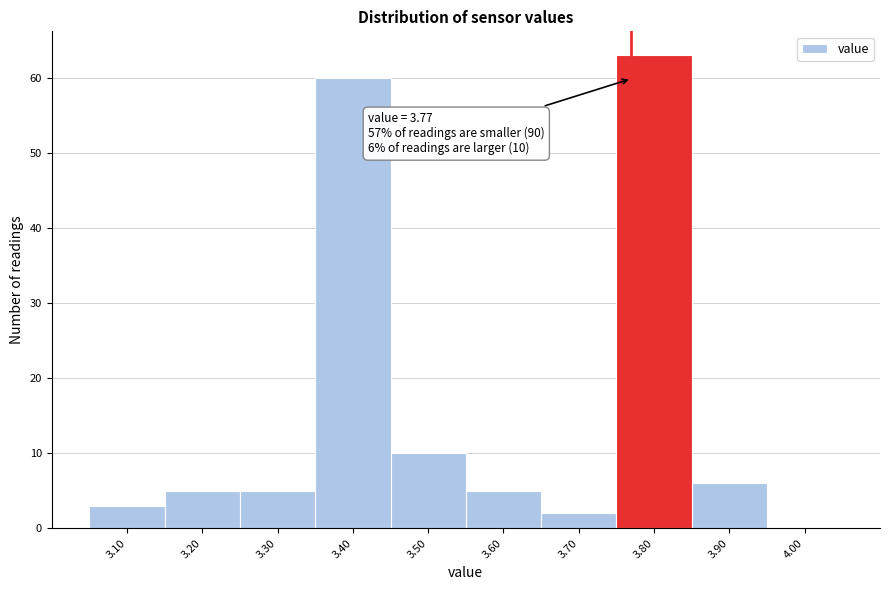

Which range on the x-axis has the tallest bar?

3.75 to 3.85